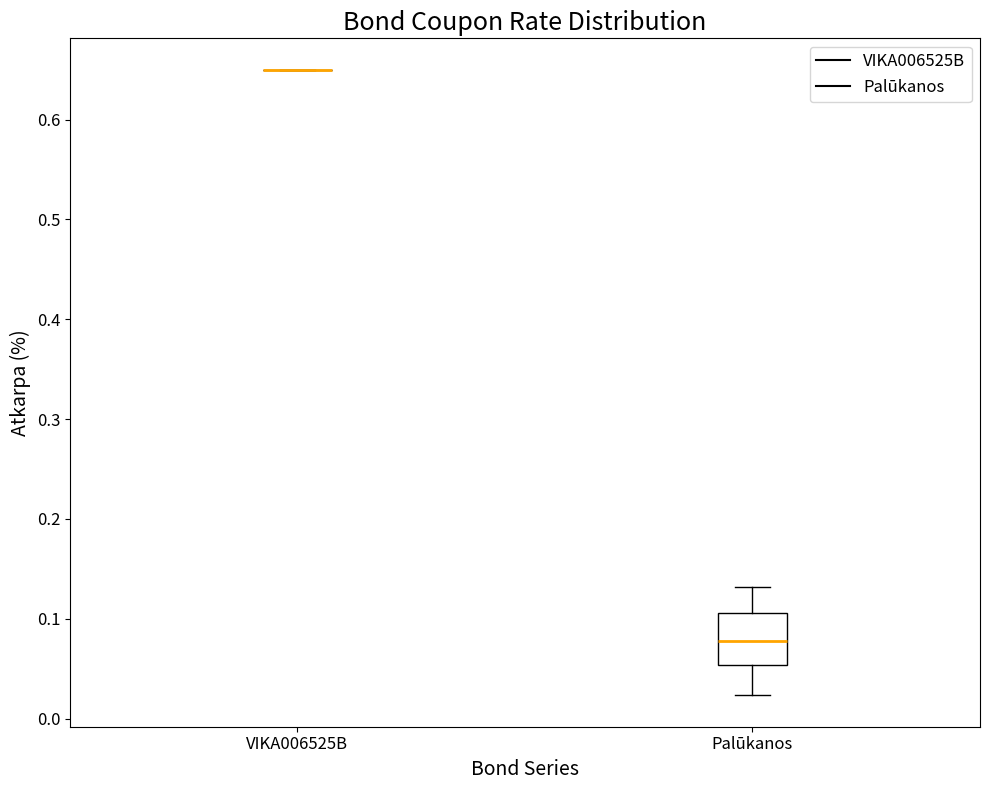

Reading left to right, transcribe this box plot: for each box, give where its median line is, the range the box spans, and where its two whiskers end, as read against the y-axis. The values are not printed on the chart, so give them approximately, as read against the axis.

VIKA006525B: box collapsed to a line at 0.65, whiskers 0.65 to 0.65
Palūkanos: median 0.08, box 0.05 to 0.11, whiskers 0.02 to 0.13